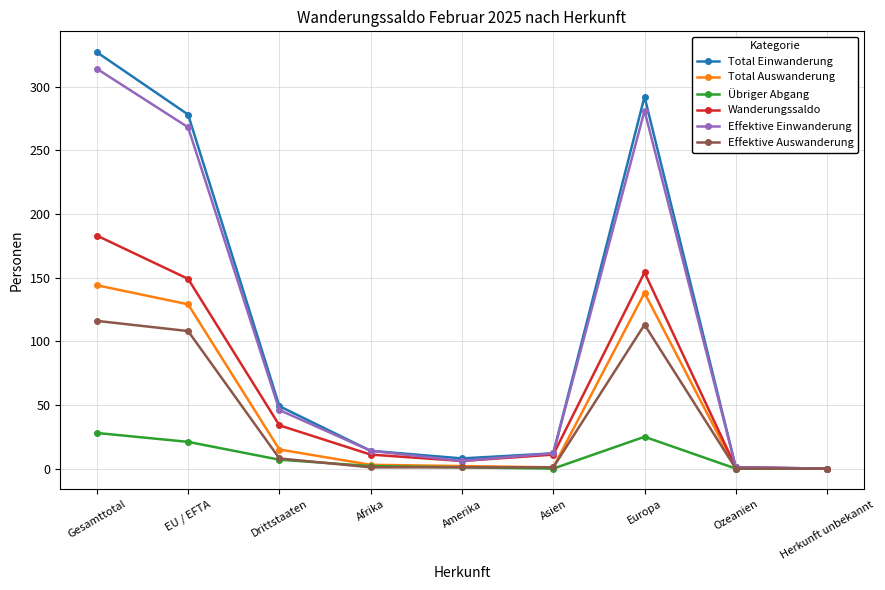

At which category is the sum across all series the highest?

Gesamttotal